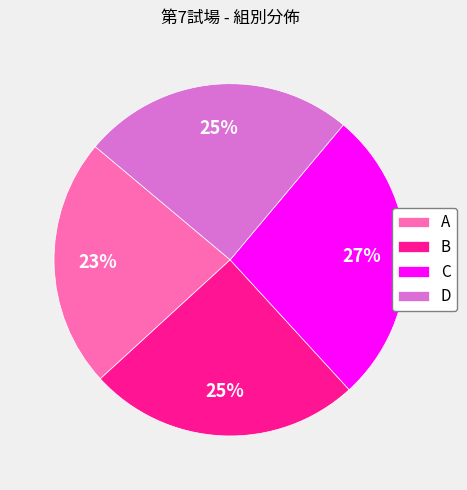

To the nearest percent, what portion does A represent?

23%